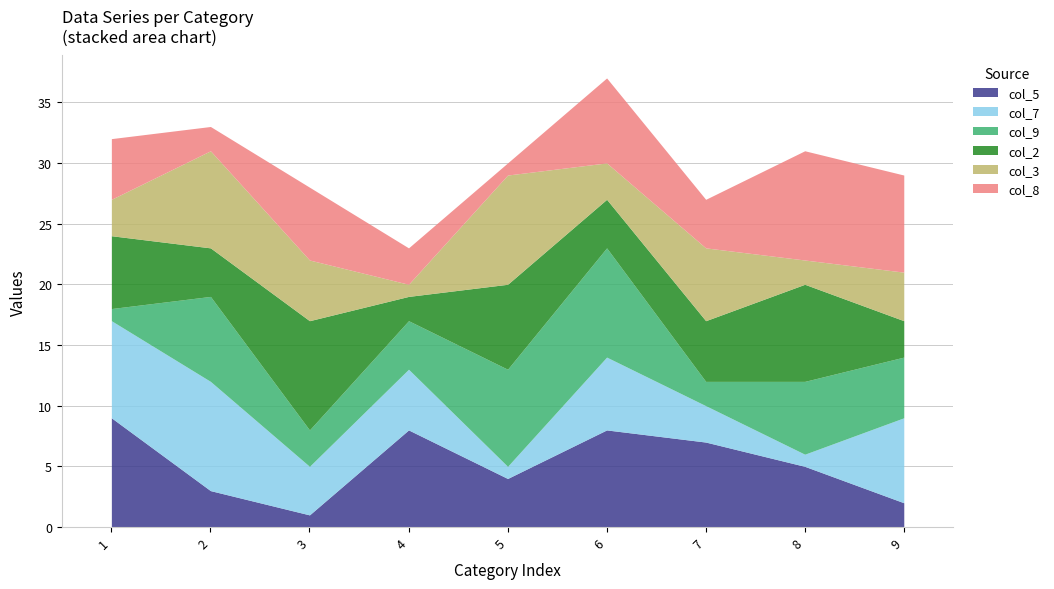

In col_5, how many points are lower than both neighbors (excluding endpoints)?

2